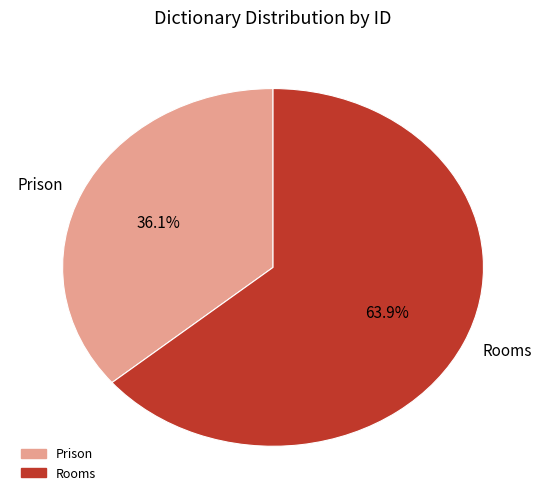

To the nearest percent, what is the difference between the Prison and Rooms slice percentages?

28%